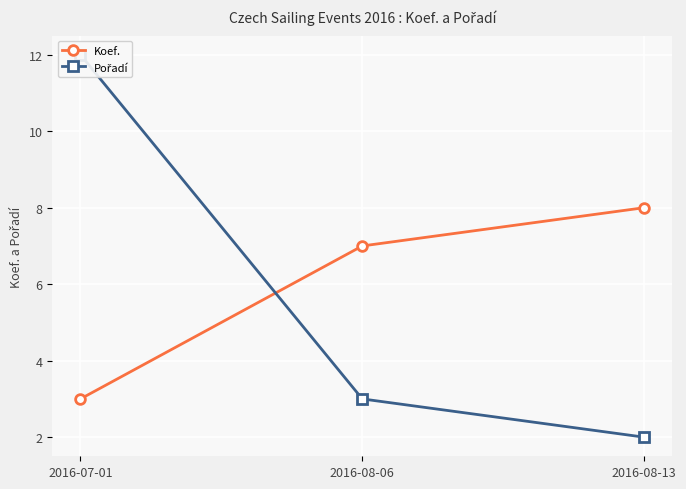

How many lines are shown in the chart?

2